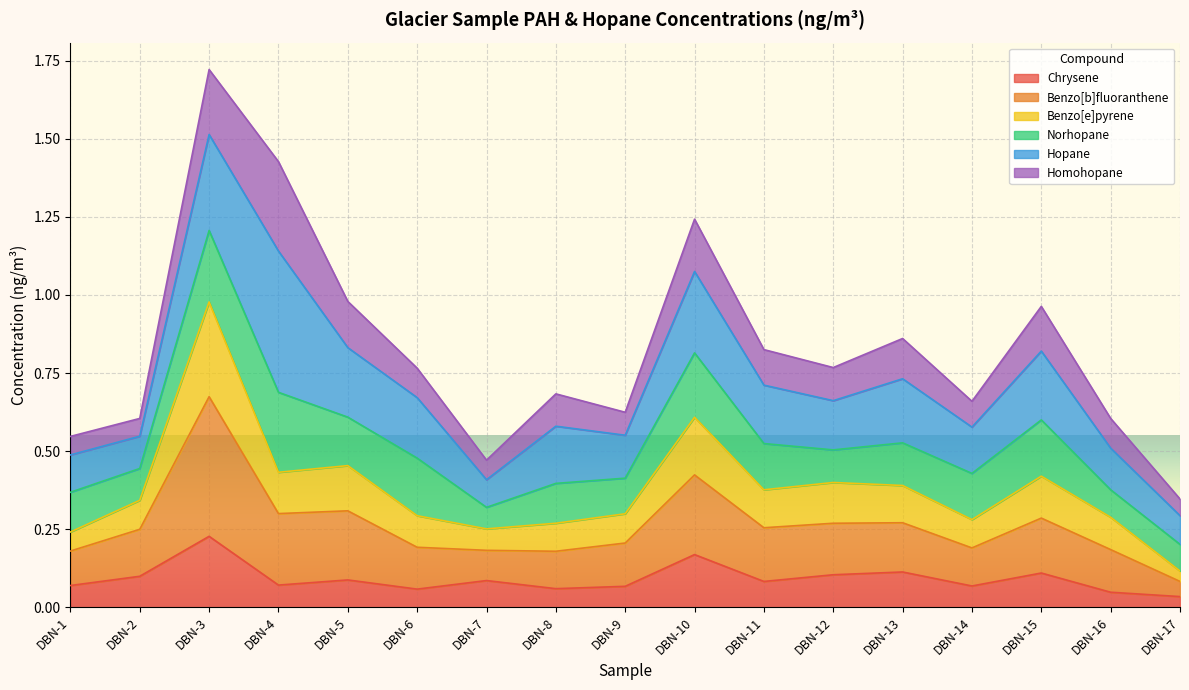

In Benzo[b]fluoranthene, how many points are lower than both neighbors (excluding endpoints)?

4